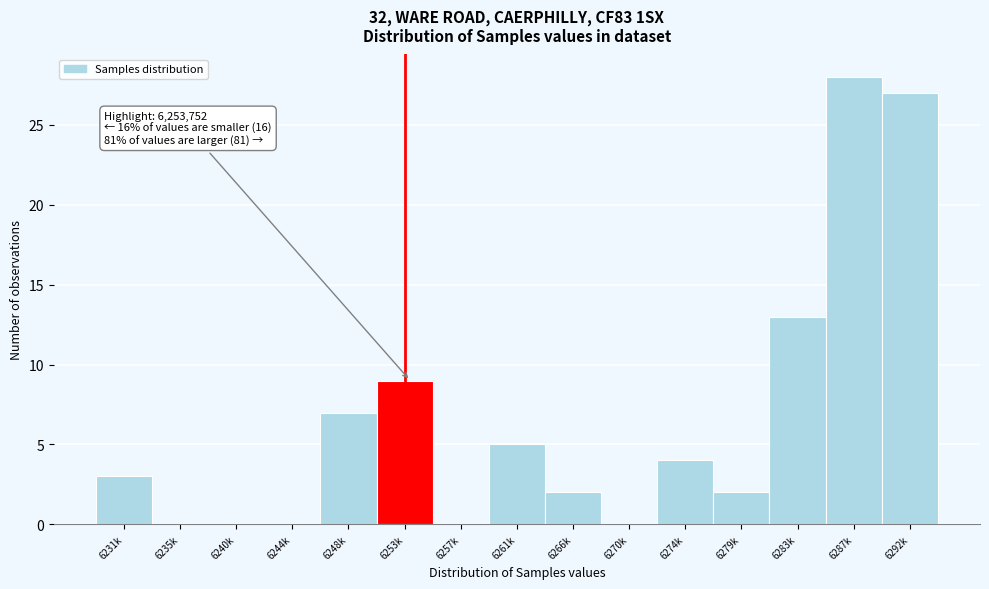

Reading left to right, list all the values displayed in this chart.

6231k=3	6235k=0	6240k=0	6244k=0	6248k=7	6253k=9	6257k=0	6261k=5	6266k=2	6270k=0	6274k=4	6279k=2	6283k=13	6287k=28	6292k=27